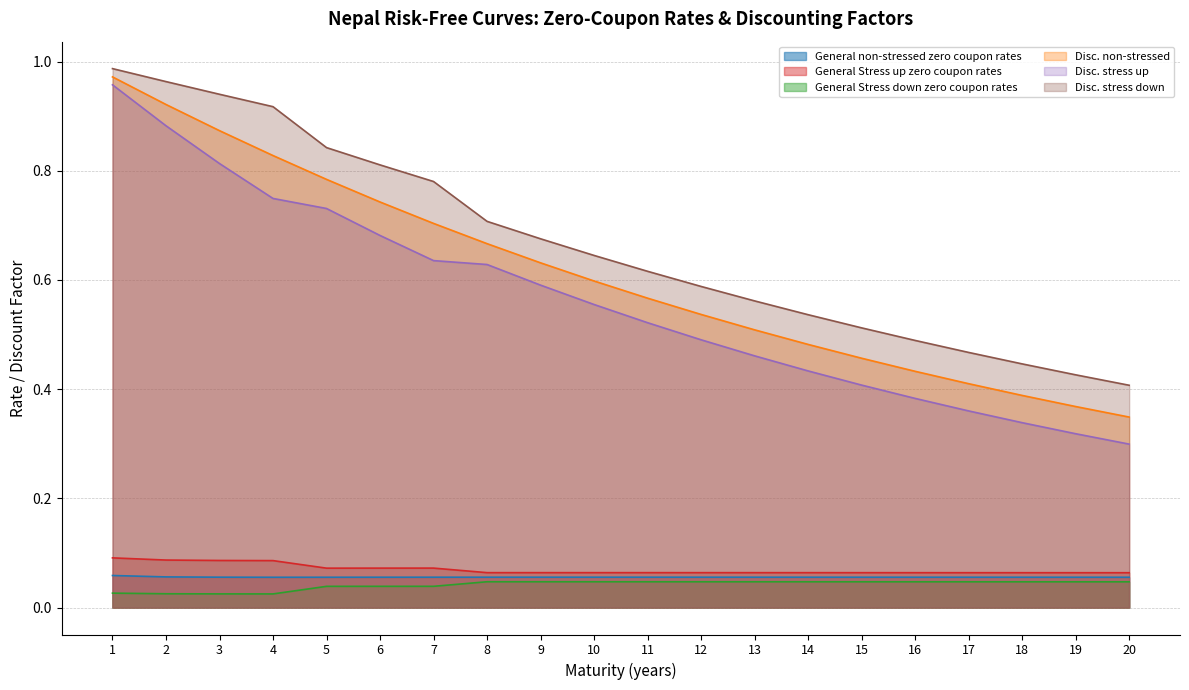

Between 13 and 18, which series saw the biggest shift?

Disc. stress up